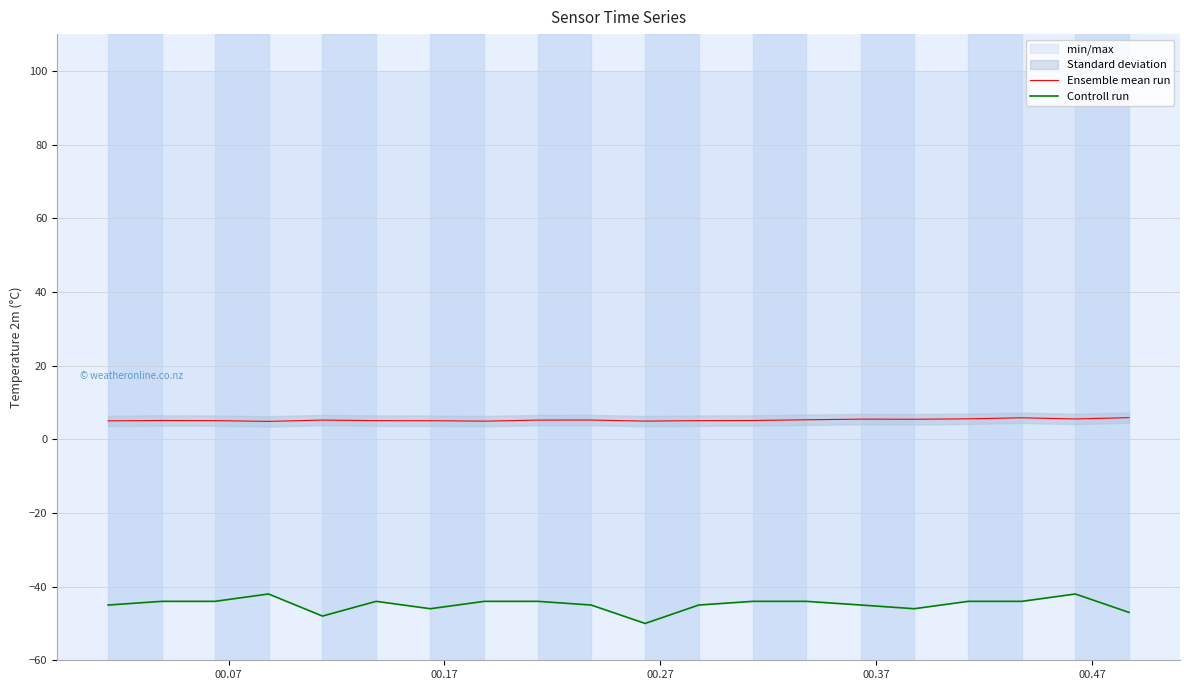

What is the difference between the maximum and minimum values in the Ensemble mean run series?

1.0